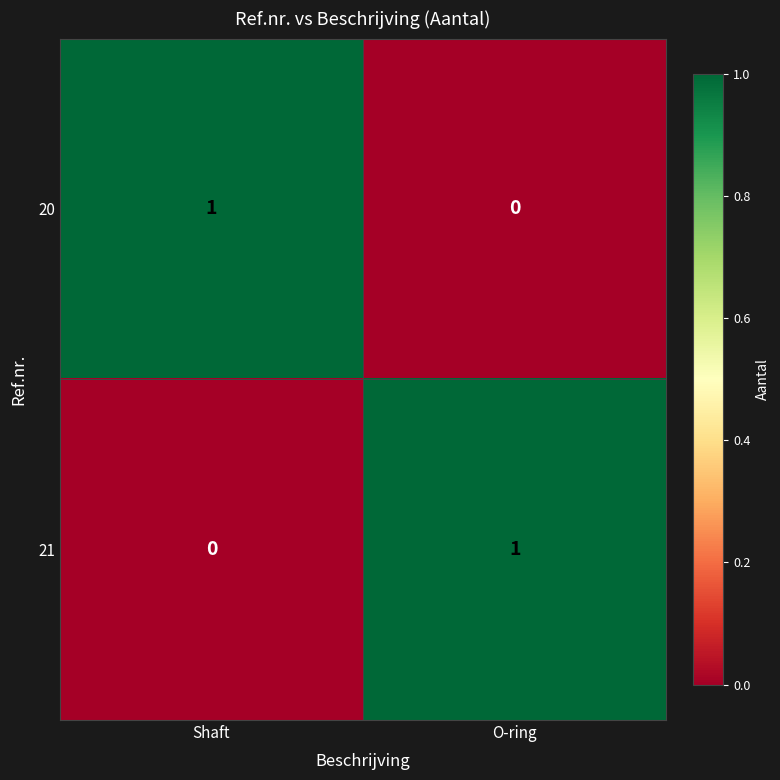

True or false: 20 has a value of 0 at O-ring.

True